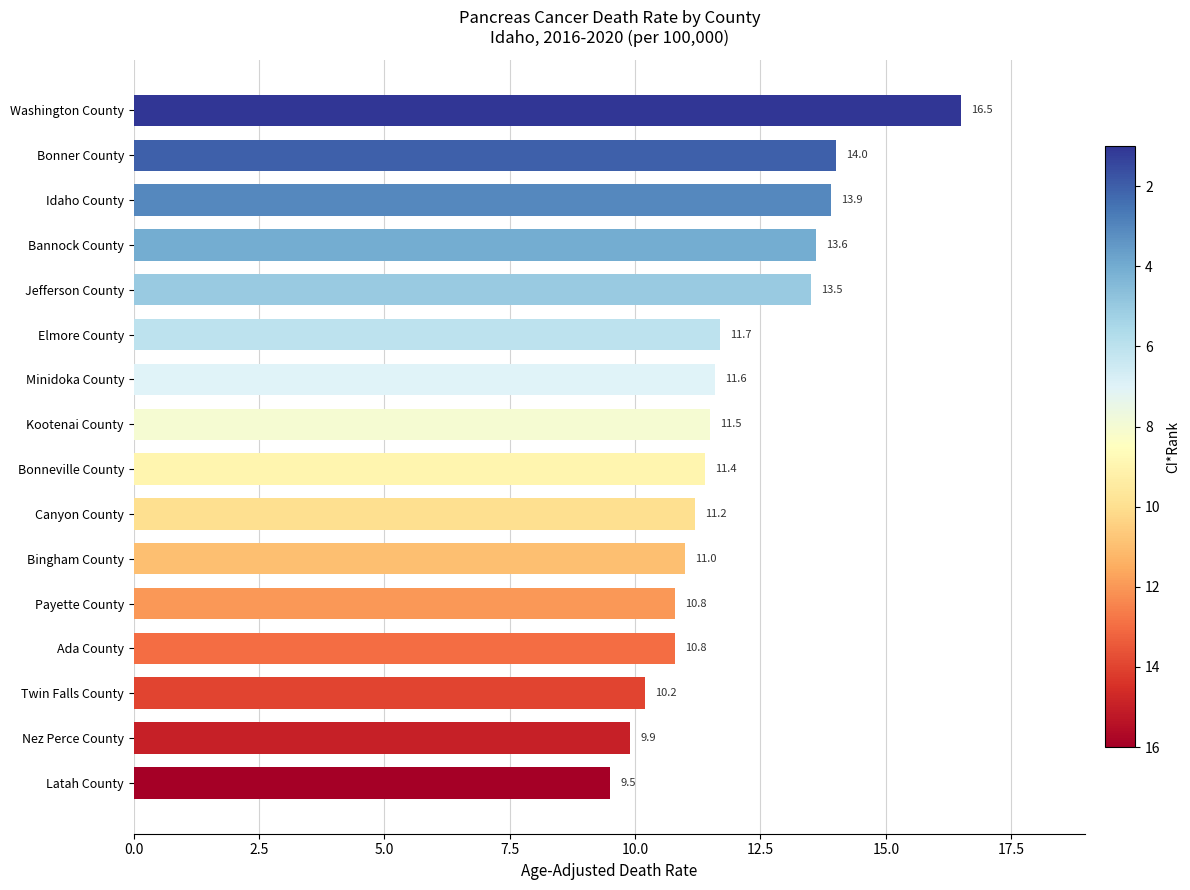

Read the value at Twin Falls County.

10.2